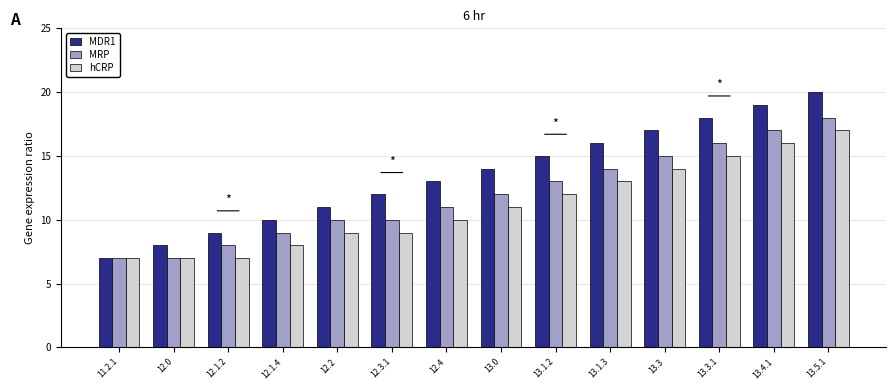

Is the value of MDR1 at 13.3 greater than the value of MRP at 13.3?

Yes